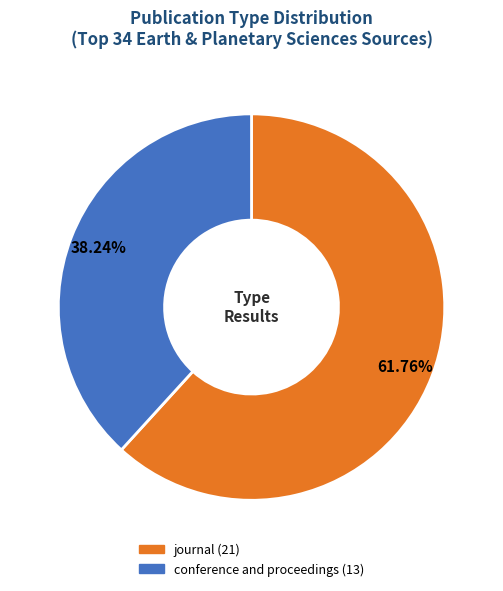

Count the number of slices in the pie.

2